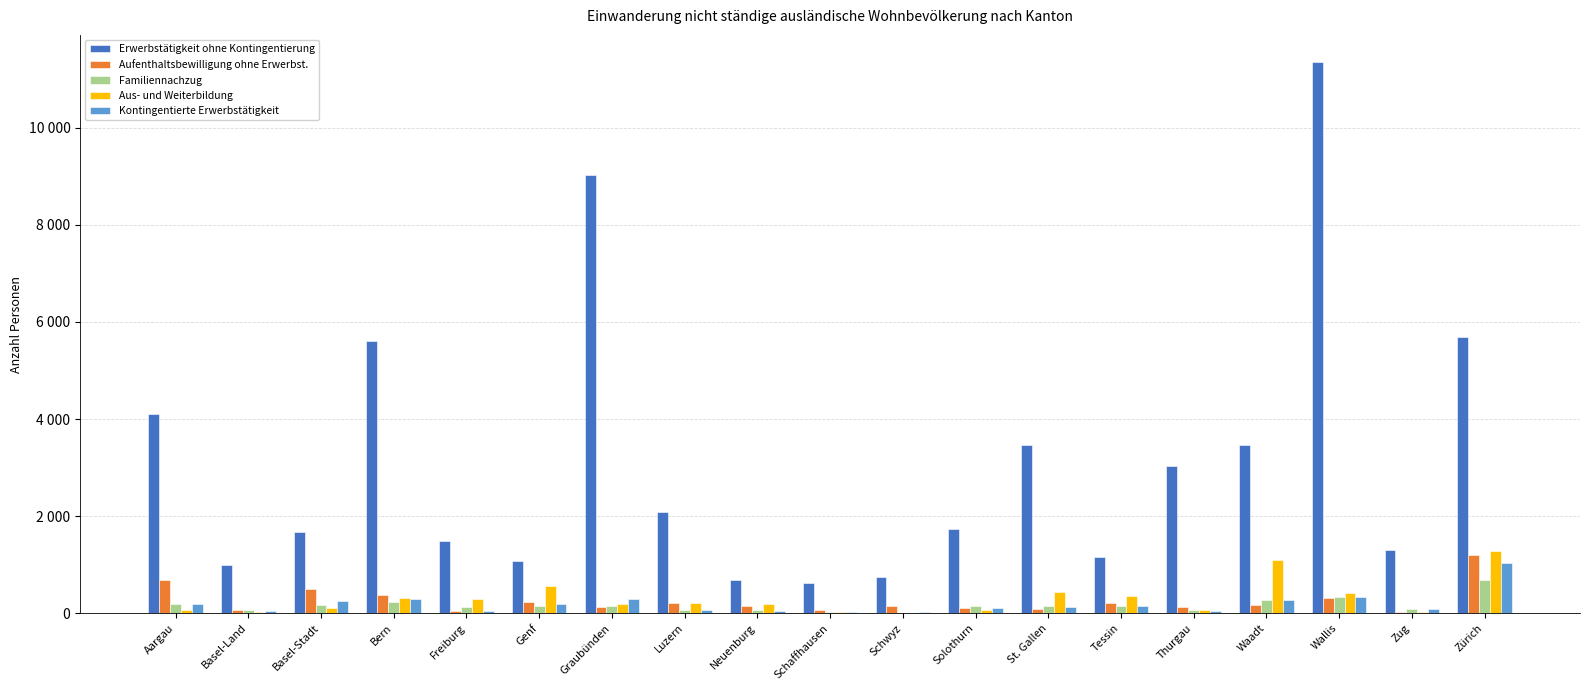

What are all the series names shown in the legend?

Erwerbstätigkeit ohne Kontingentierung, Aufenthaltsbewilligung ohne Erwerbst., Familiennachzug, Aus- und Weiterbildung, Kontingentierte Erwerbstätigkeit